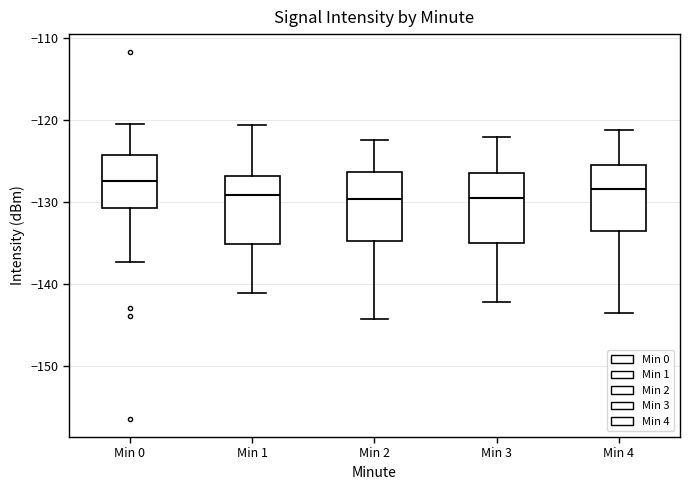

Reading left to right, transcribe this box plot: for each box, give where its median line is, the range the box spans, and where its two whiskers end, as read against the y-axis. The values are not printed on the chart, so give them approximately, as read against the axis.

Min 0: median -127, box -131 to -124, whiskers -137 to -121
Min 1: median -129, box -135 to -127, whiskers -141 to -121
Min 2: median -130, box -135 to -126, whiskers -144 to -122
Min 3: median -130, box -135 to -127, whiskers -142 to -122
Min 4: median -128, box -134 to -126, whiskers -144 to -121